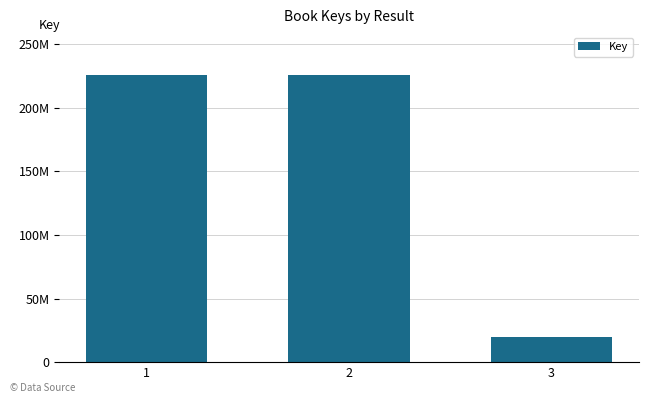

Are the bars horizontal?

No